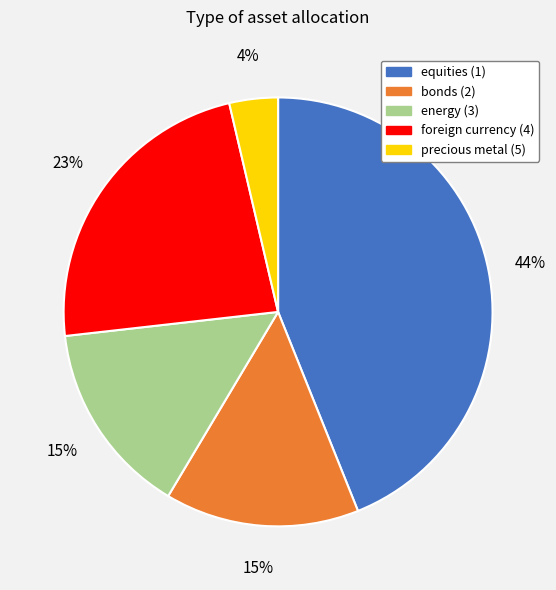

What is the smallest slice in the pie chart?

precious metal (5)